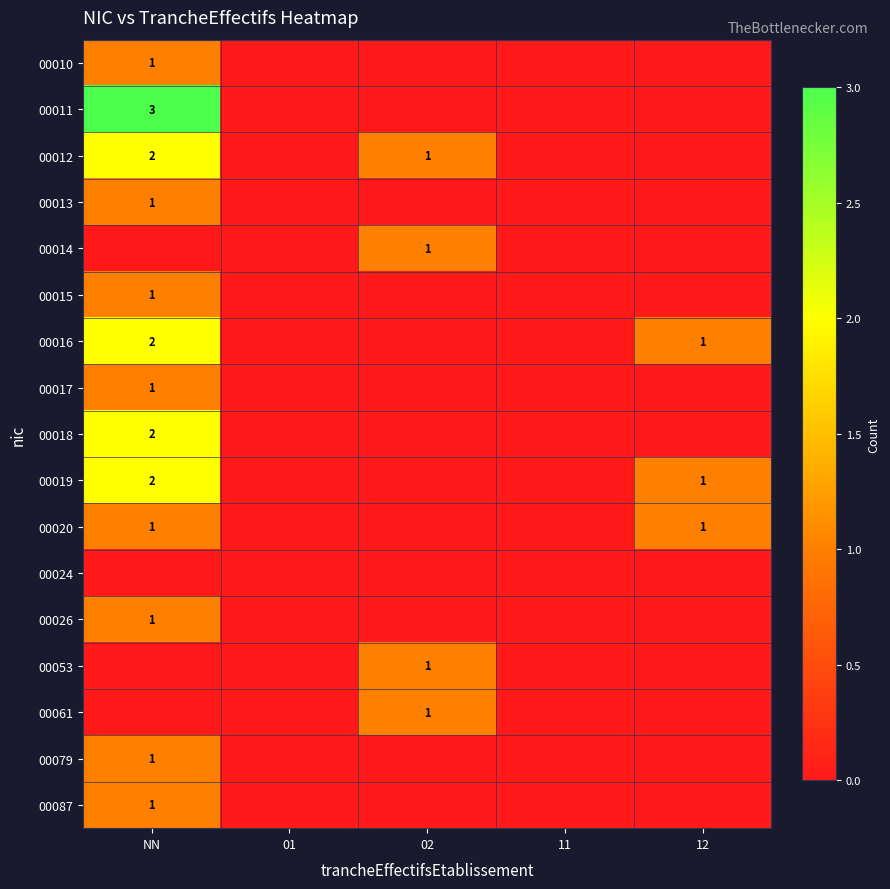

The value of 00020 at 12 is 0. True or false?

False